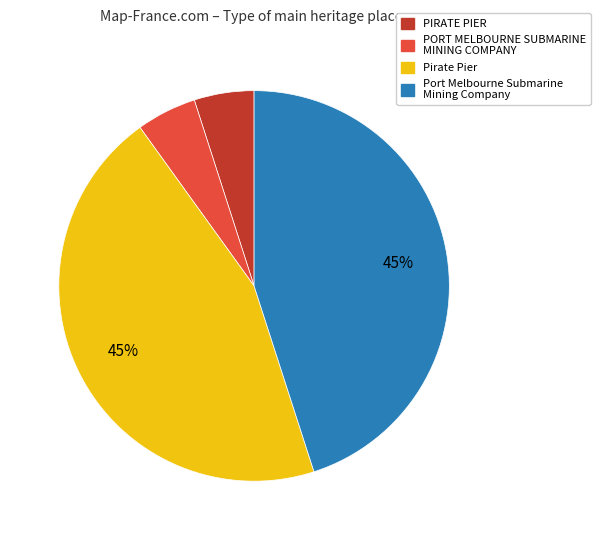

What is the ratio of the value at PIRATE PIER to the value at Port Melbourne Submarine Mining Company?

0.1